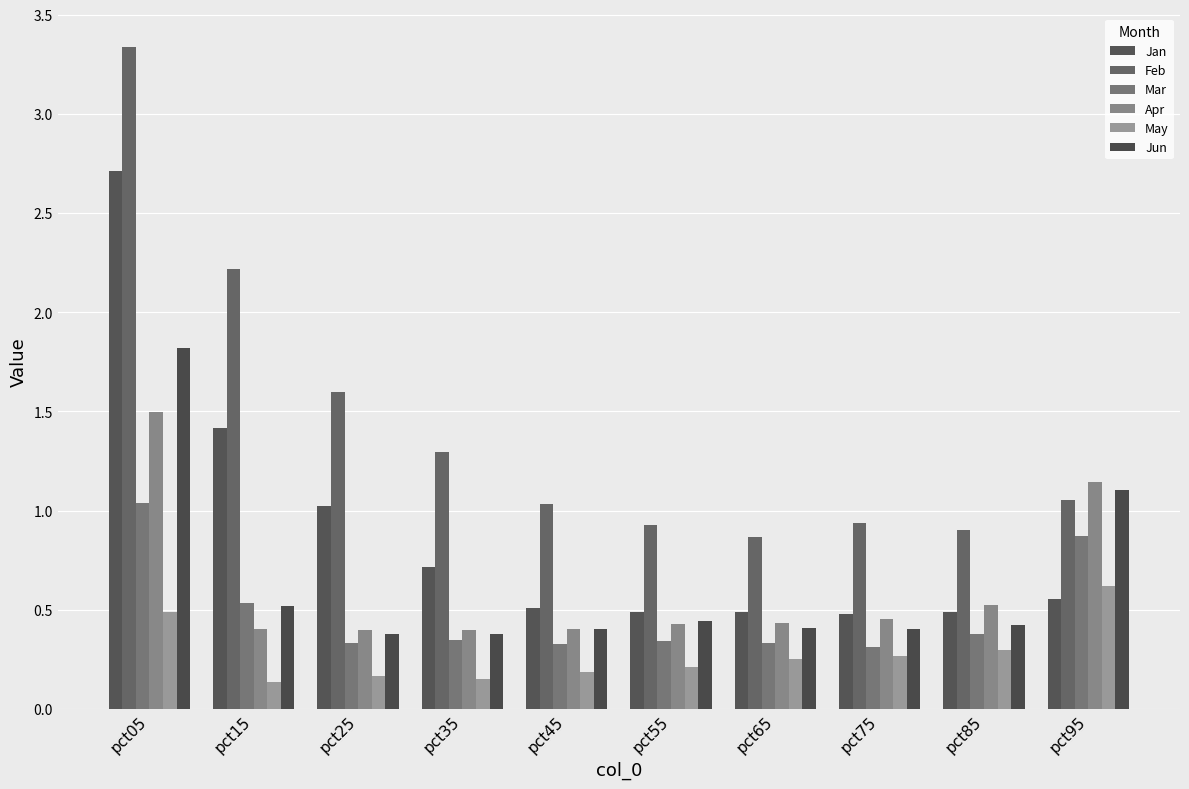

What are all the series names shown in the legend?

Jan, Feb, Mar, Apr, May, Jun